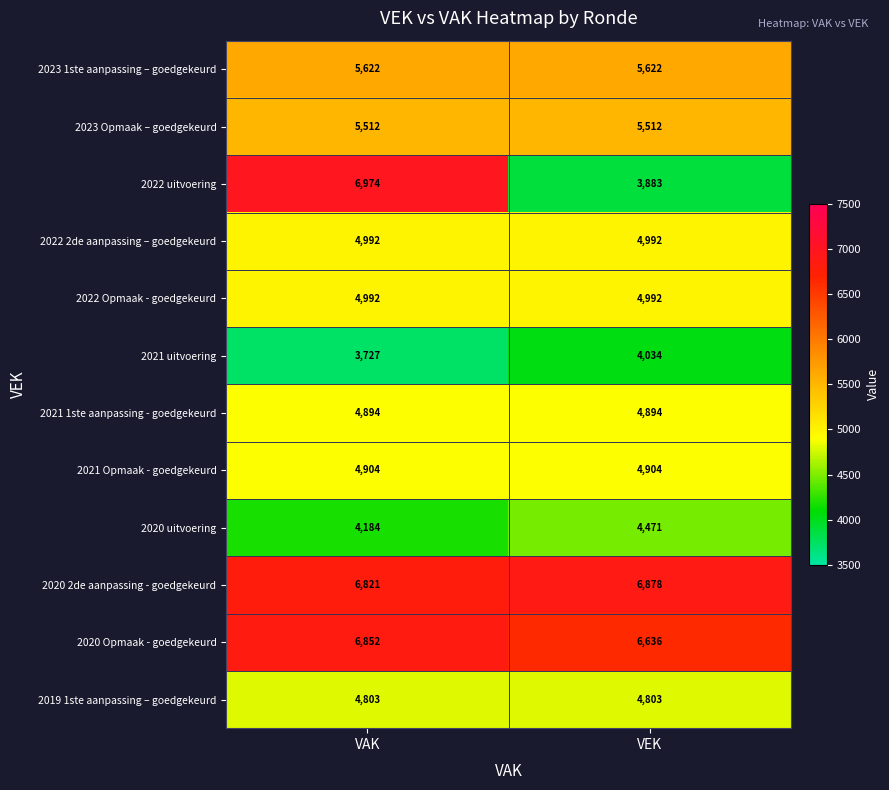

What is the sum of all 2021 Opmaak - goedgekeurd values?

9808